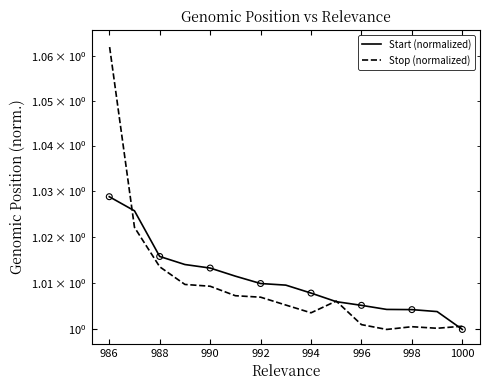

At how many categories does at least one series exceed 1?

15